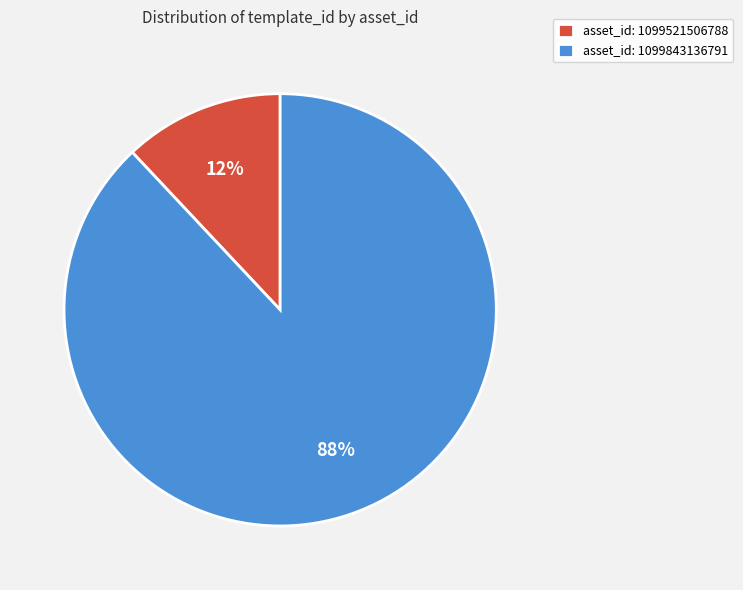

Is there any slice that represents more than half of the pie?

Yes